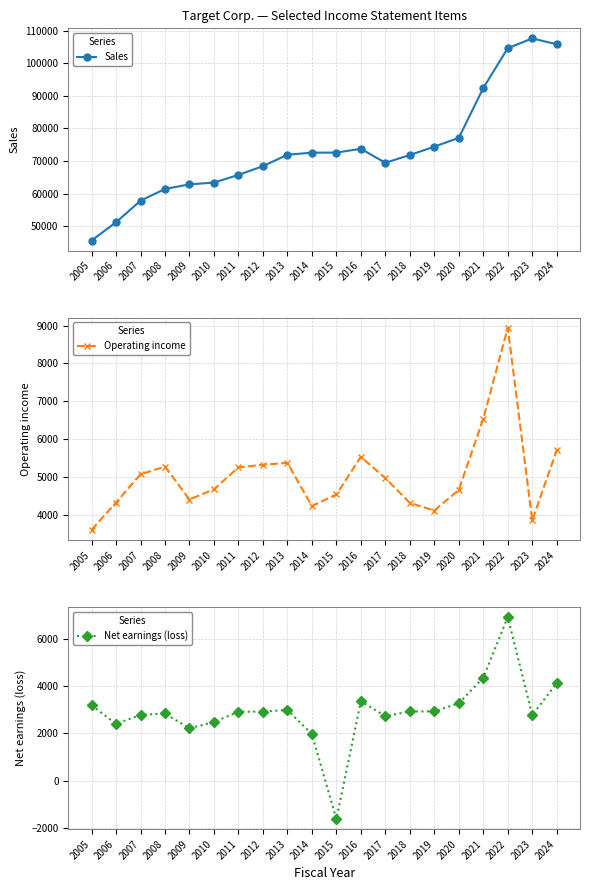

Does the chart have visible grid lines?

Yes